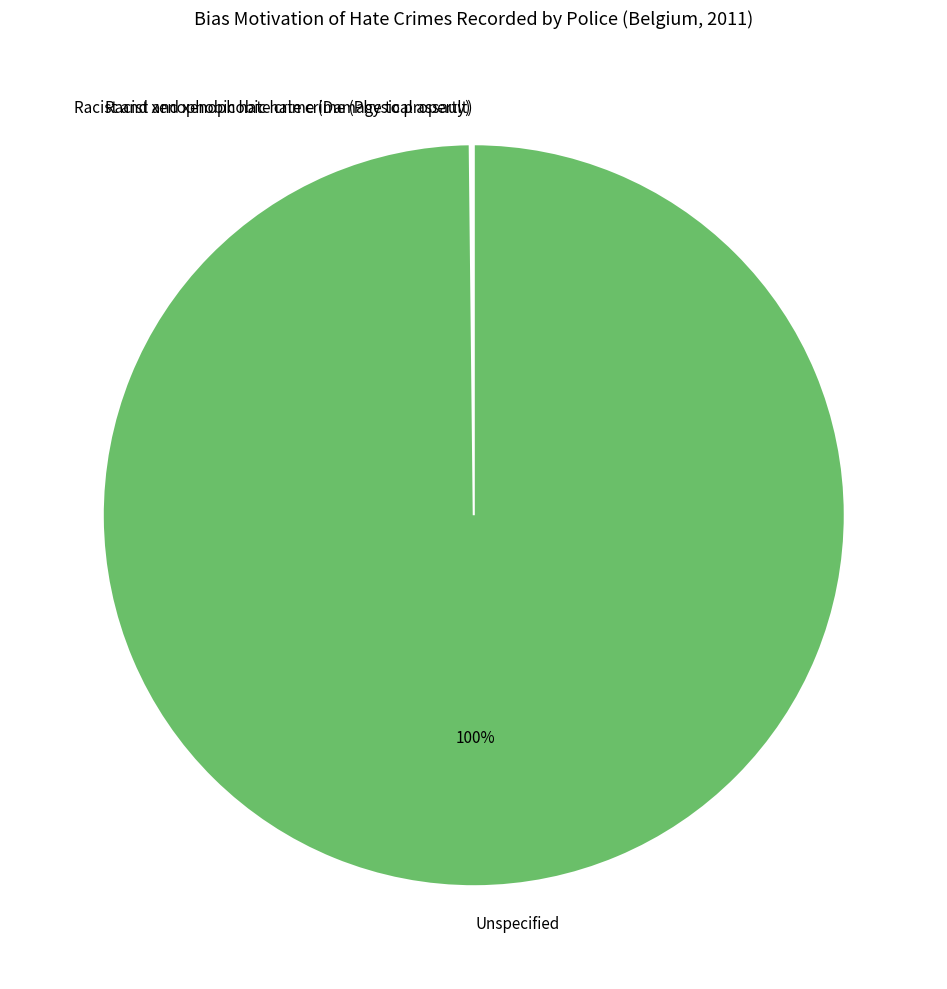

To the nearest percent, what is the difference between the largest and smallest slice percentages?

100%